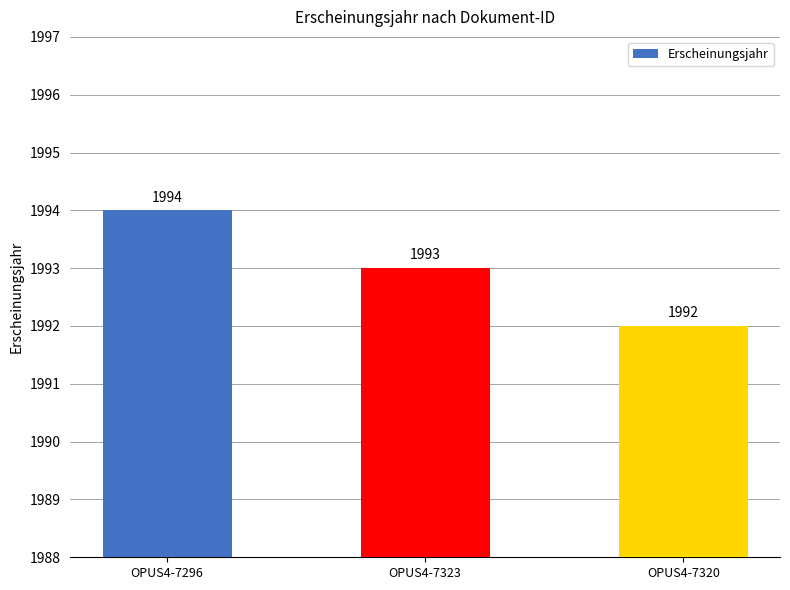

Rank the categories by value from highest to lowest.

OPUS4-7296, OPUS4-7323, OPUS4-7320